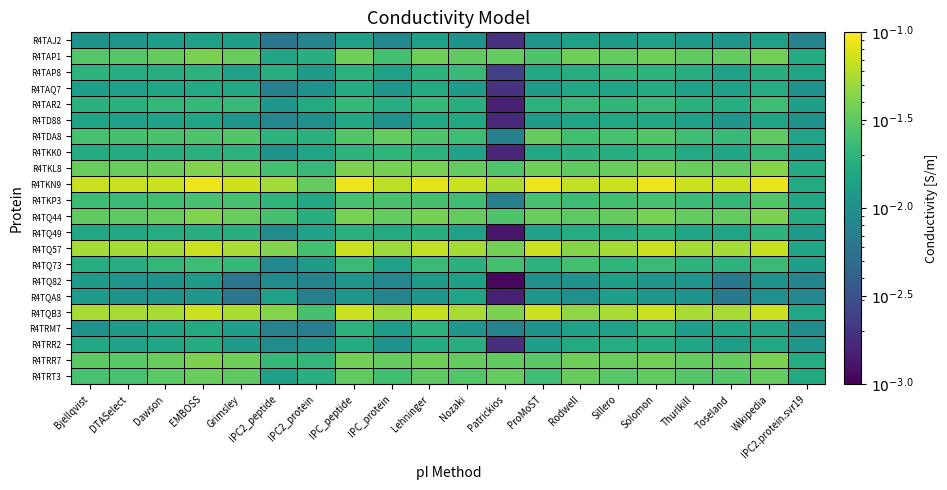

What is the spread (max minus min) of values at Wikipedia?

0.1